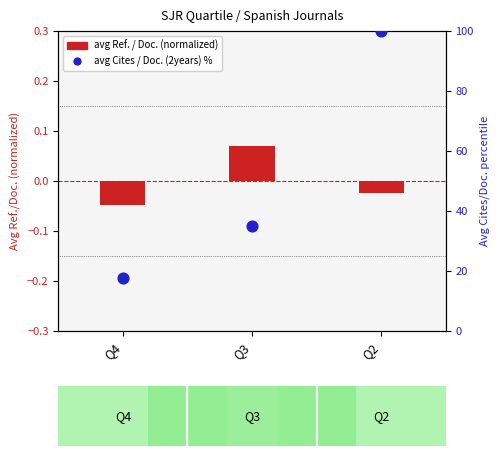

At which category is the sum across all series the highest?

Q2